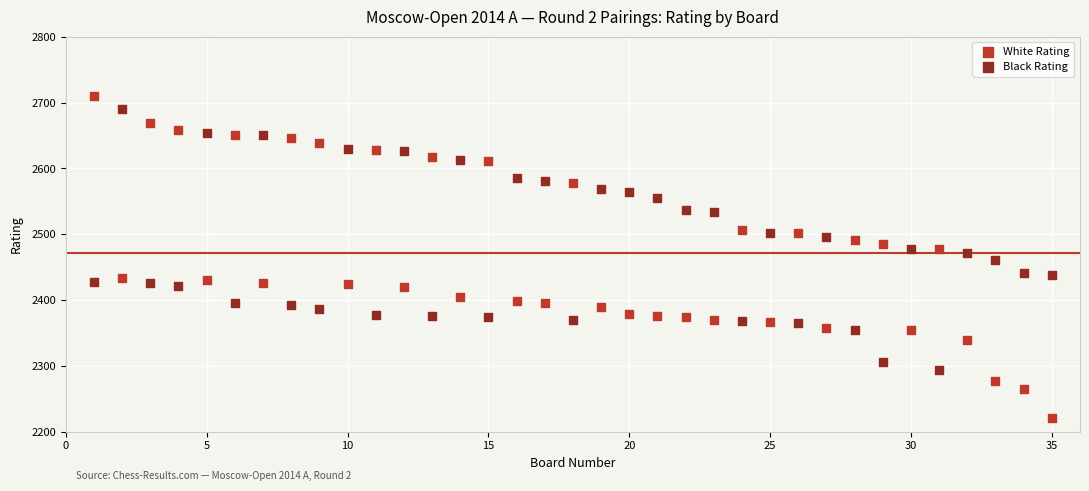

Which series contains the lowest Y value?

White Rating